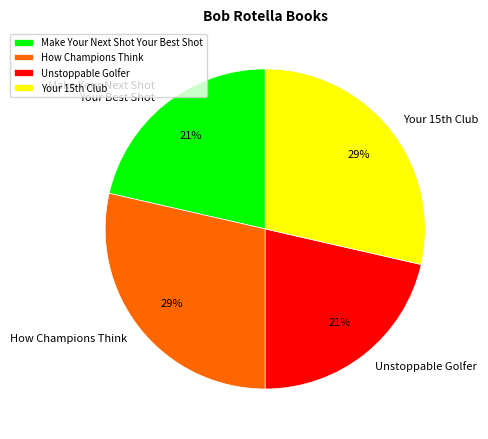

How many slices are in this pie chart?

4